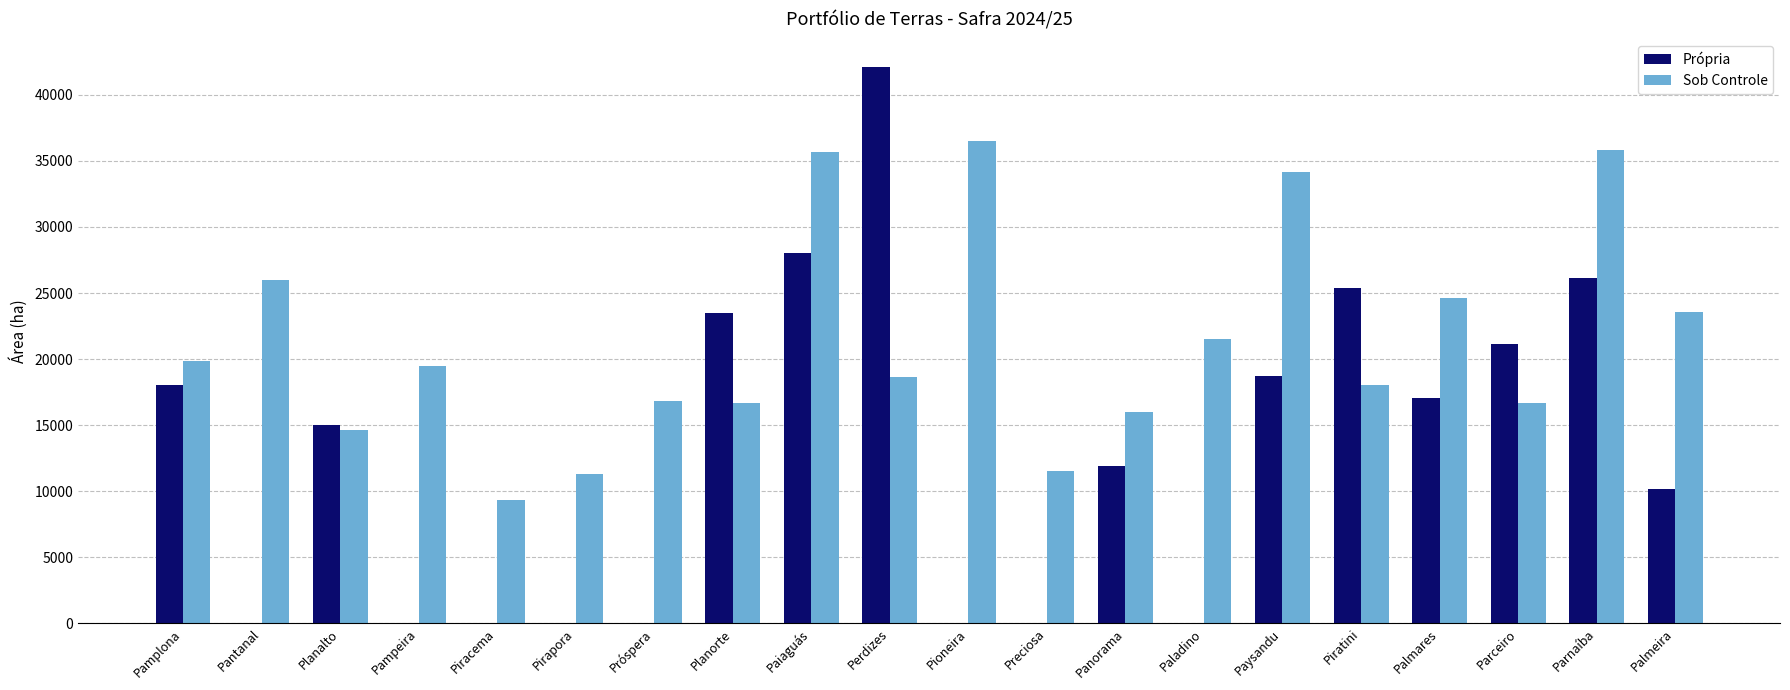

What is the maximum value for Própria?

42123.0